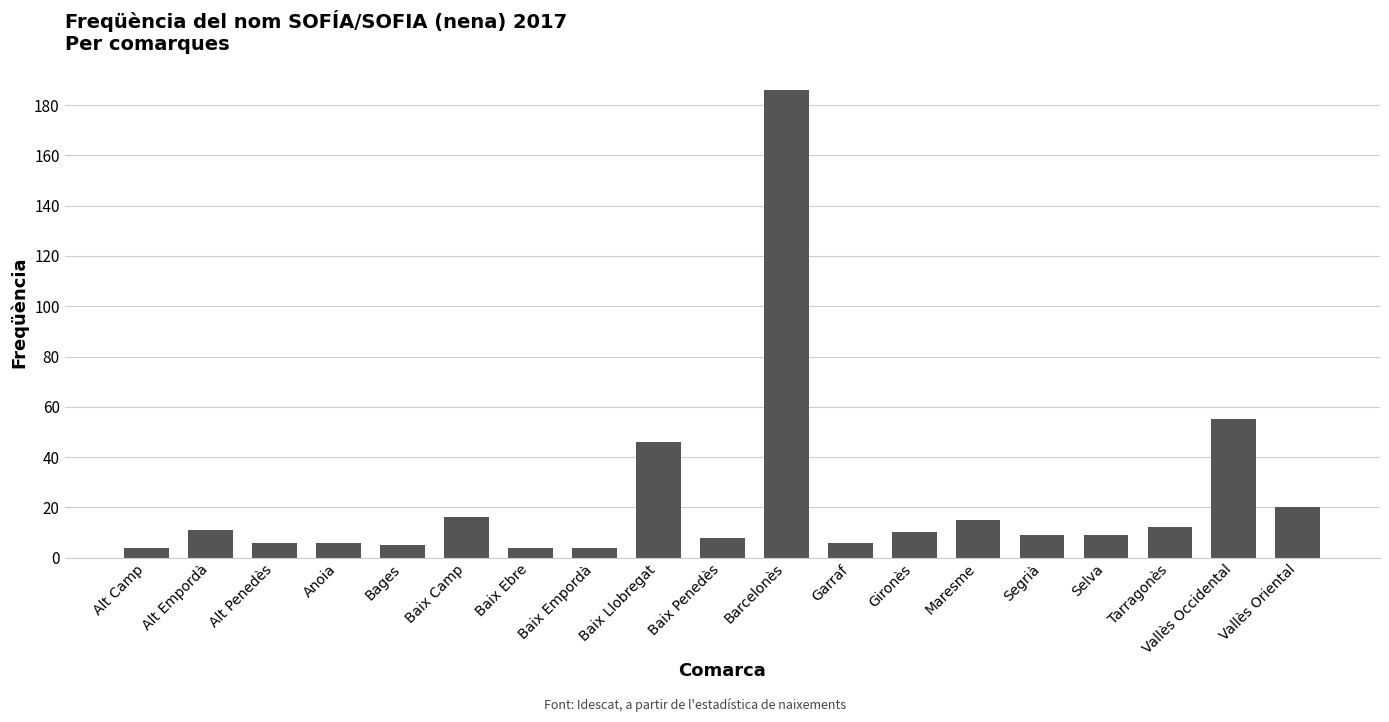

What is the label of the 3rd bar from the left?

Alt Penedès